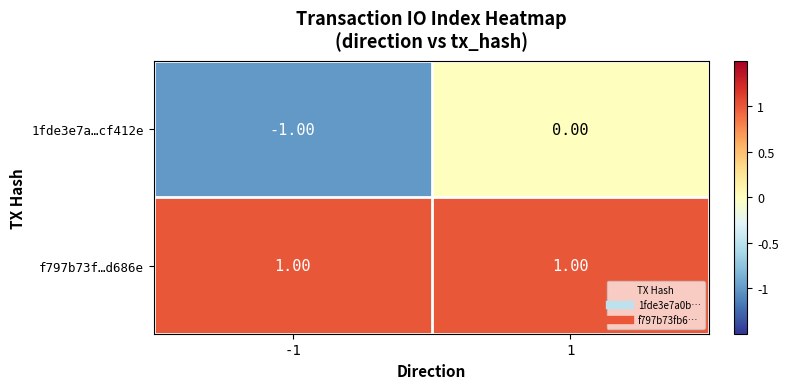

What is the maximum value shown in the chart?

1